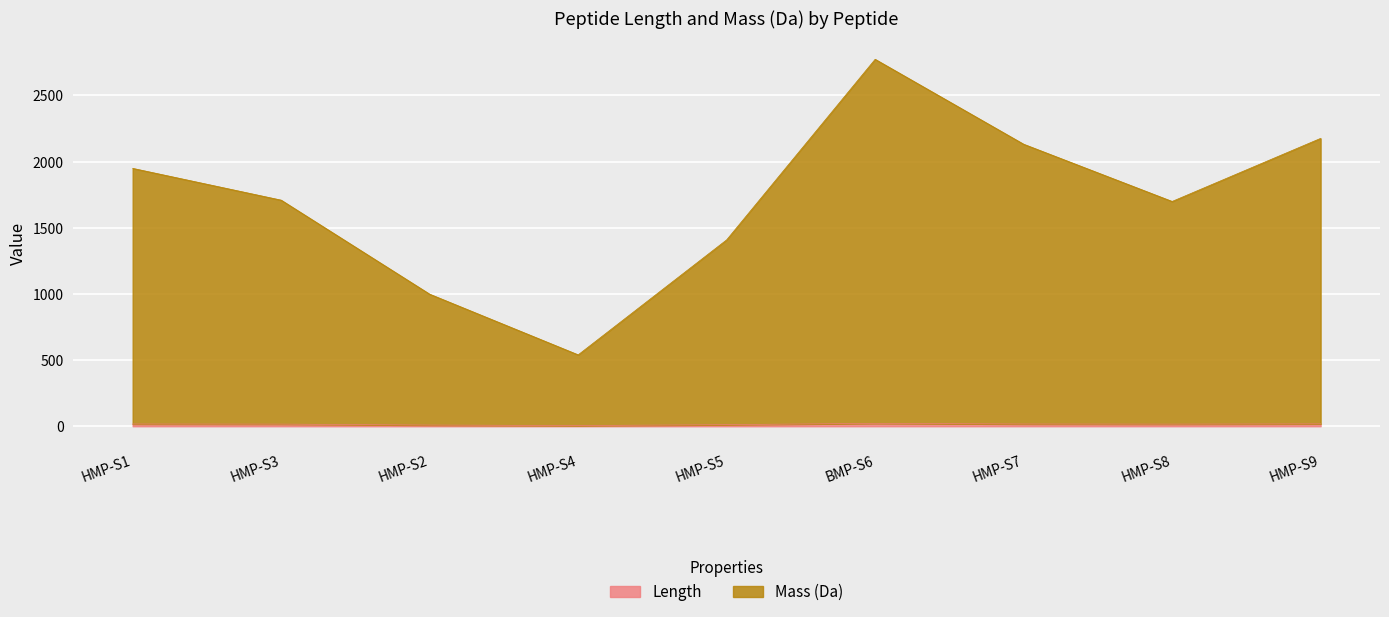

At which category does Length reach its first local valley?

HMP-S4